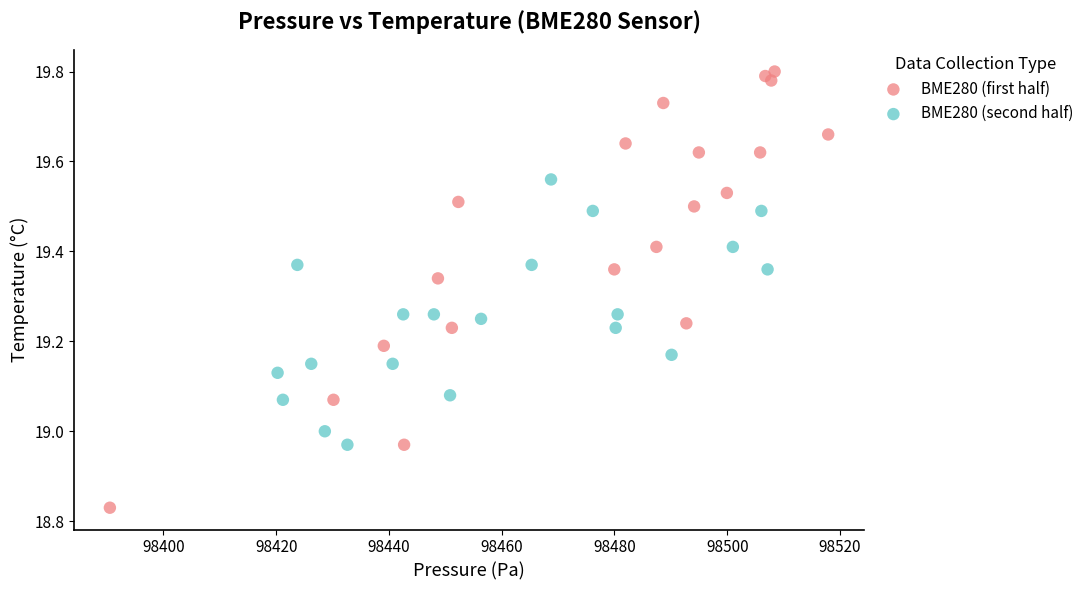

Which series reaches the maximum Y coordinate?

BME280 (first half)